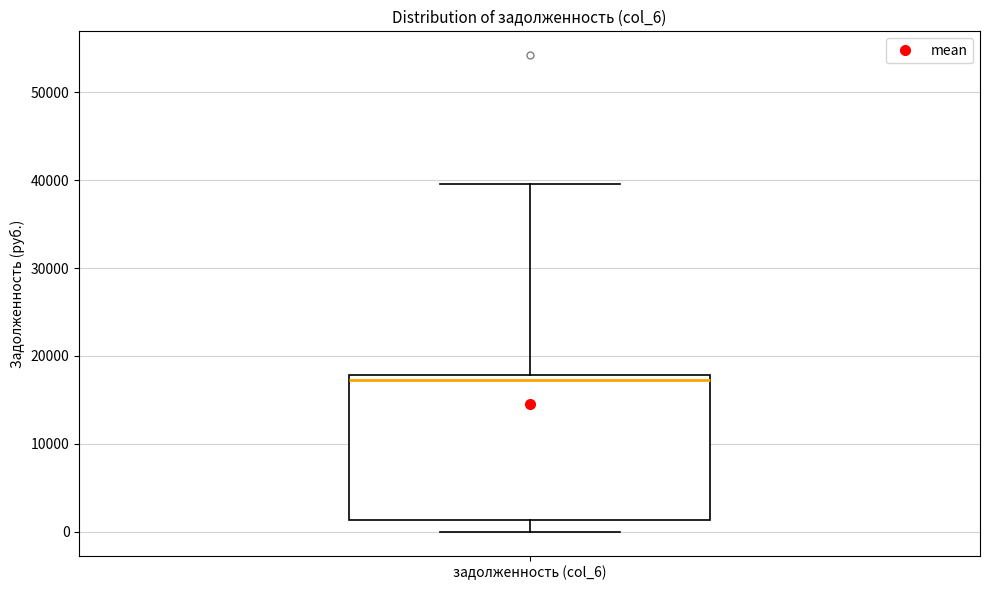

Read this box plot against the y-axis: the position of the median line, the range covered by the box, and the ends of both whiskers. The values are not printed on the chart, so give them approximately, as read against the axis.

median 17000, box 1000 to 18000, whiskers 0 to 40000